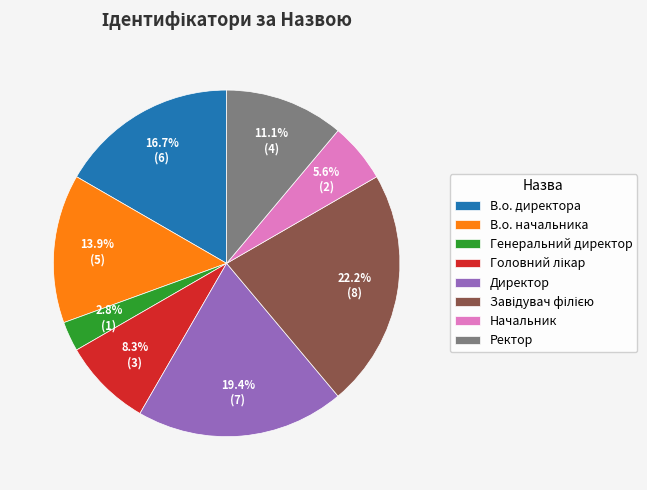

To the nearest percent, what portion does Директор represent?

19%